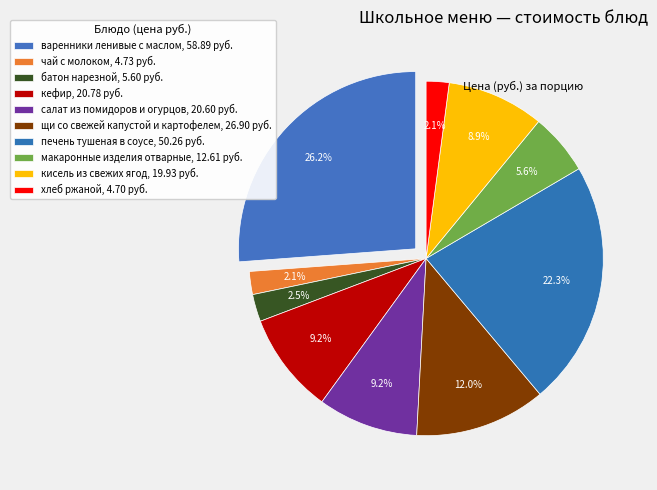

The печень тушеная в соусе slice represents 22% of the pie. True or false?

True